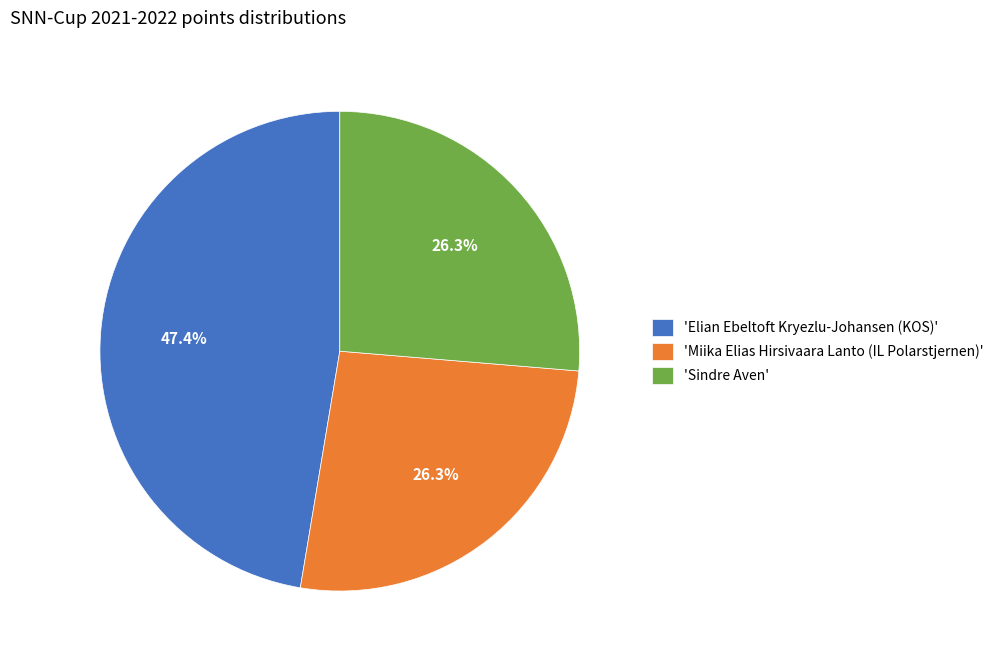

What portion of the pie excludes 'Elian Ebeltoft Kryezlu-Johansen (KOS)'?

52.6%